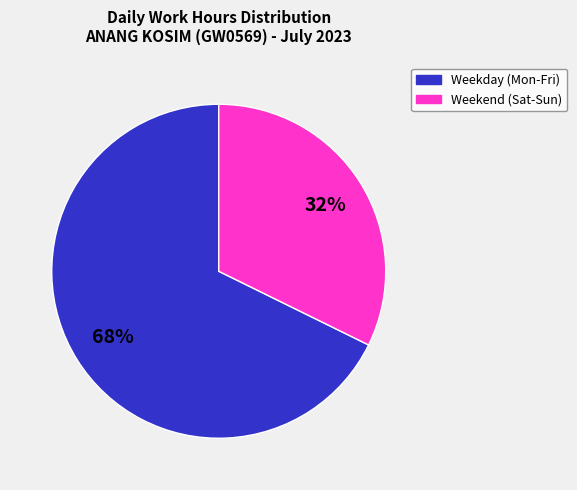

Count the number of slices in the pie.

2